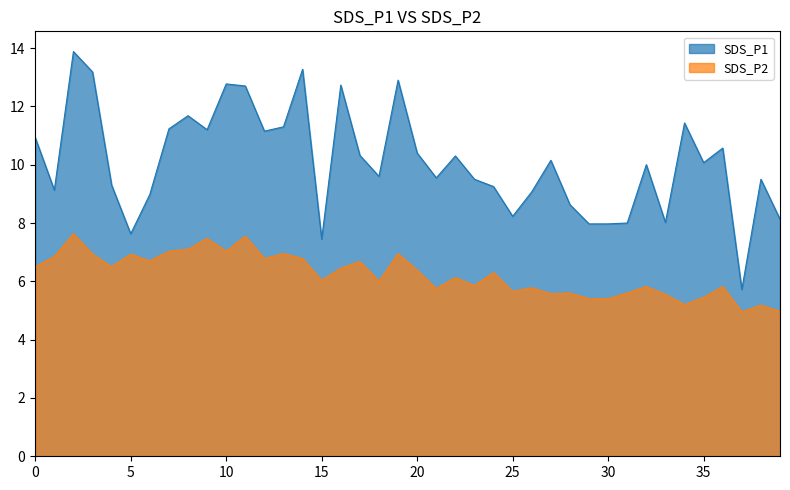

What value does the SDS_P2 series have at 25?

5.7